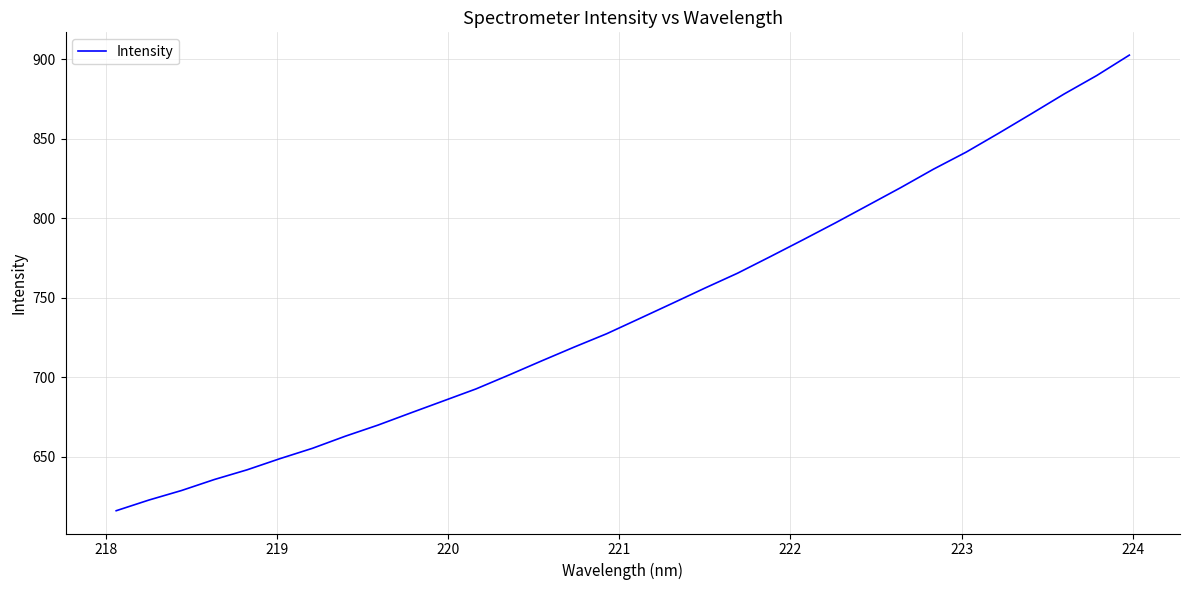

What is the minimum value shown in the chart?

616.0